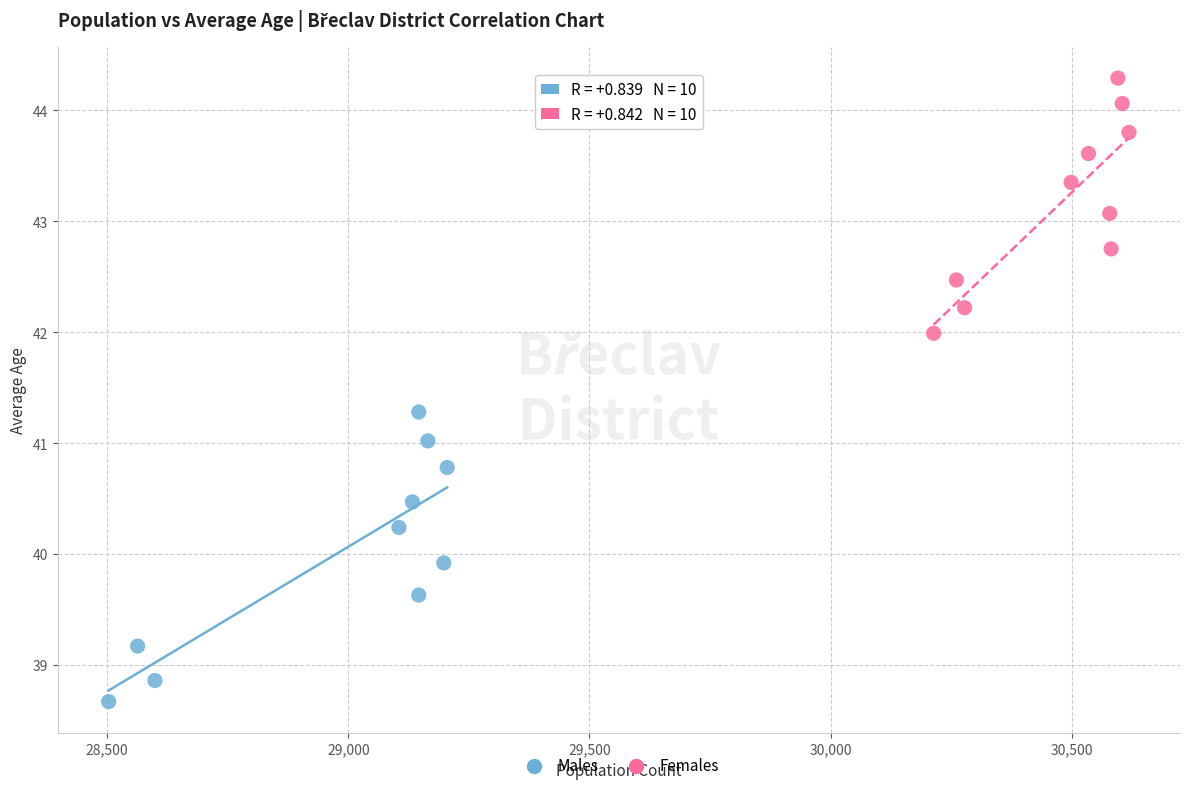

Which series contains the highest Y value?

Females